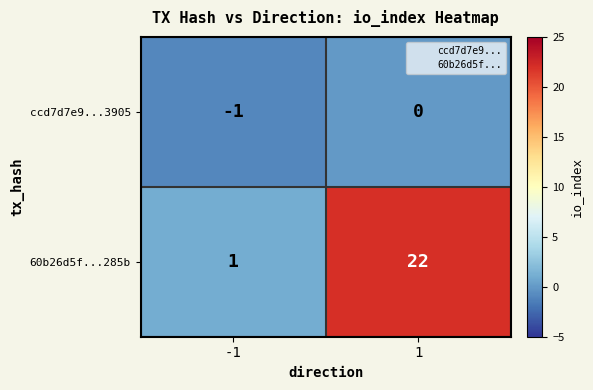

What is the total value across all series at 1?

22